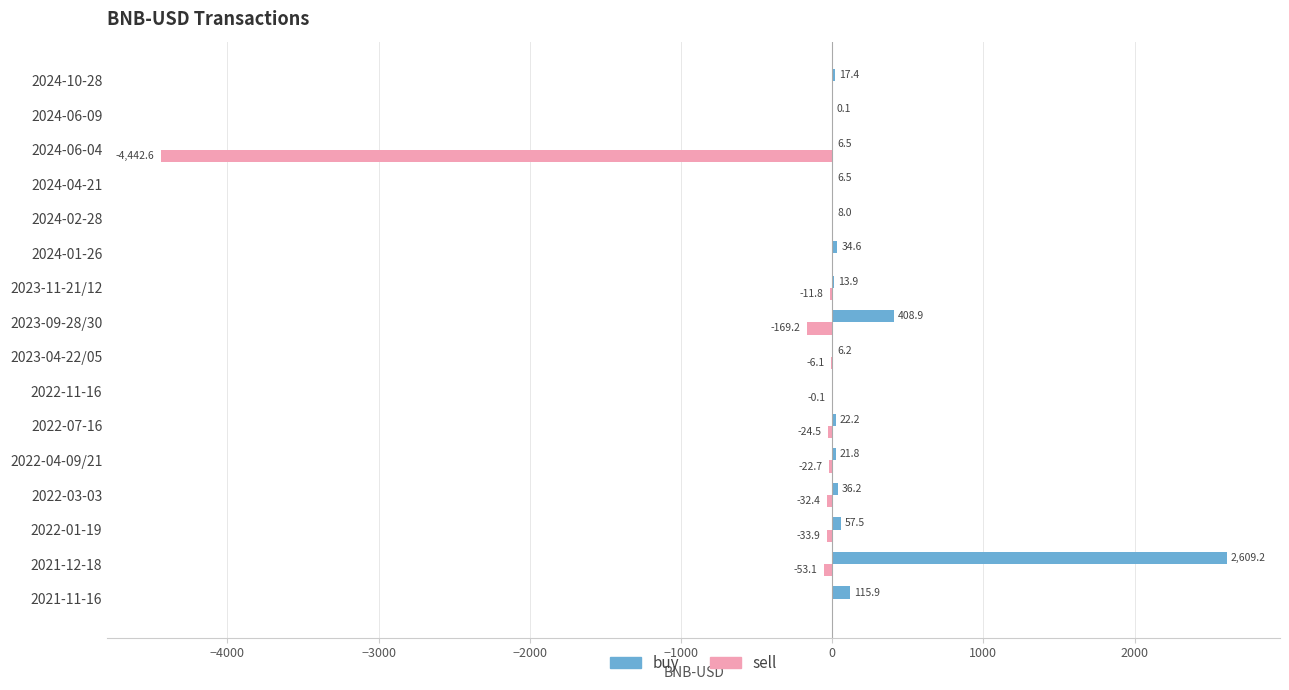

How many values in buy are above zero?

15